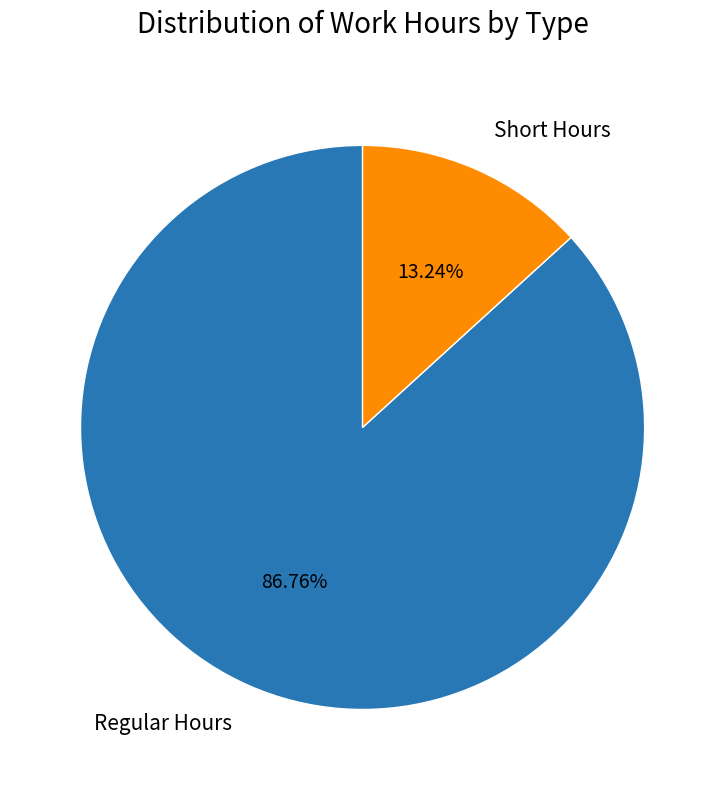

Is there any slice that represents more than half of the pie?

Yes